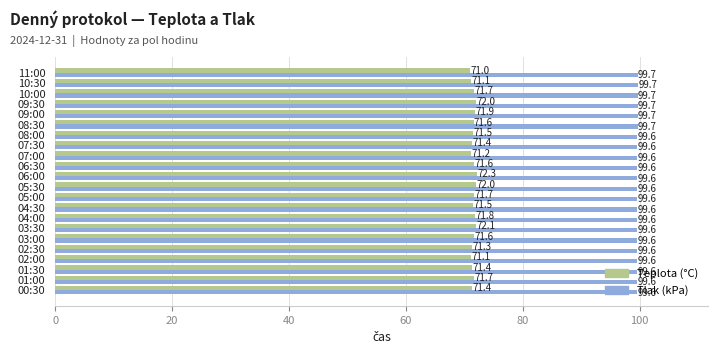

Count the number of data series in this chart.

2